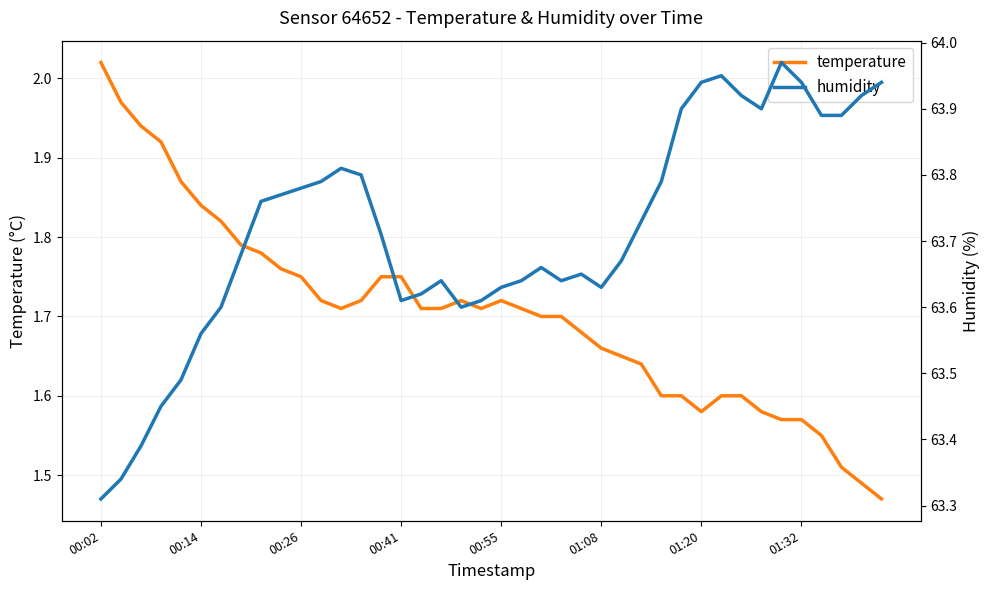

List the series in order of their peak value, lowest first.

temperature, humidity